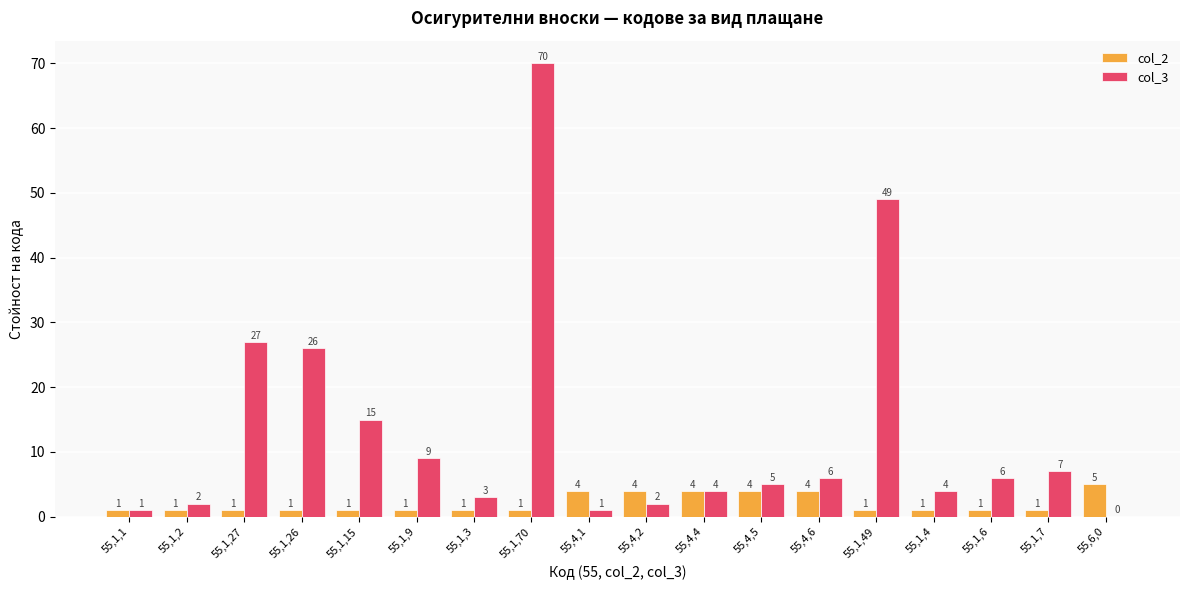

Which label corresponds to the largest value in the chart?

55,1,70